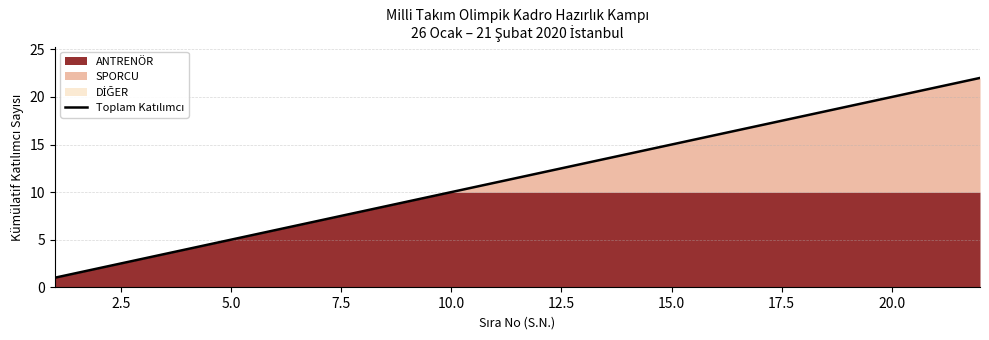

What is the difference between the maximum and minimum values?

21